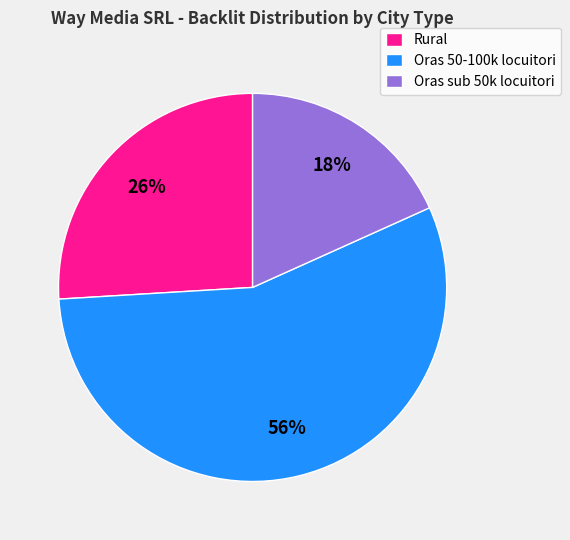

Which slice represents more than half of the pie?

Oras 50-100k locuitori